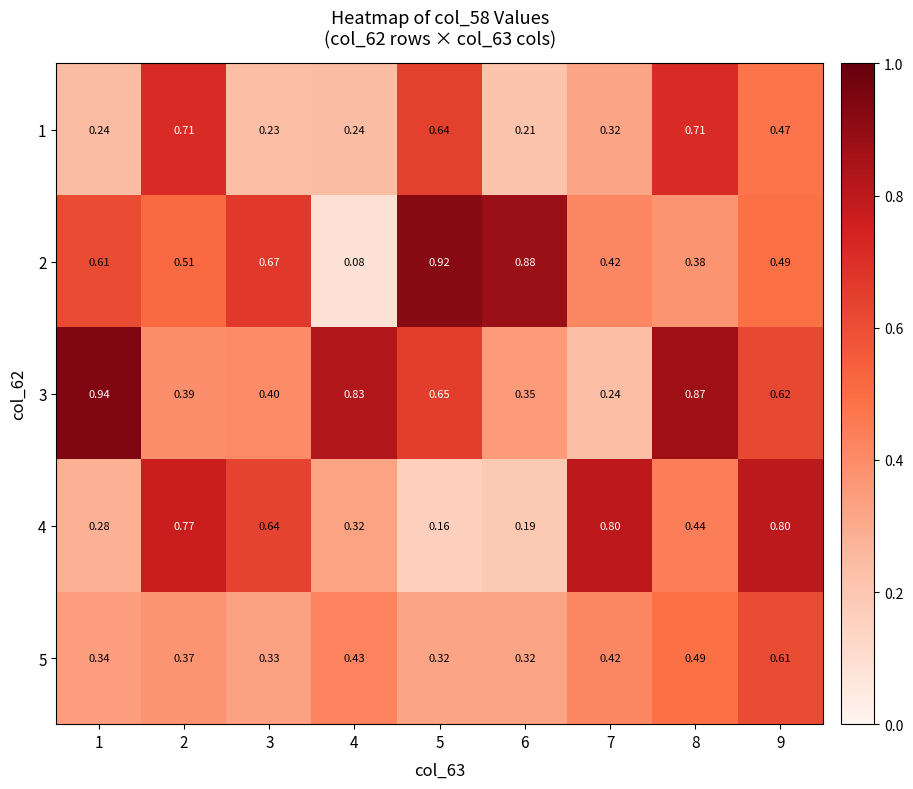

Is the value of 4 at 7 greater than the value of 2 at 9?

Yes